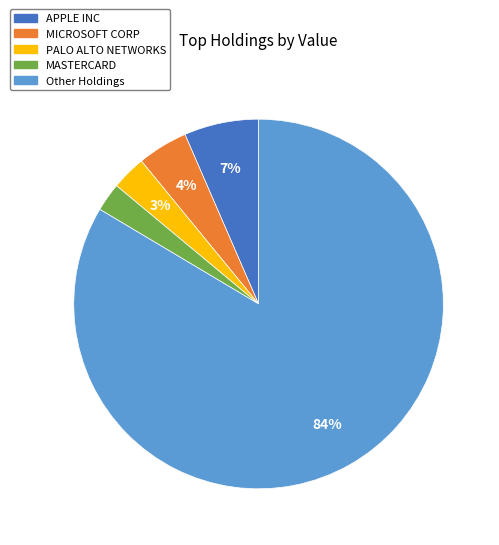

To the nearest percent, what is the average slice percentage?

20%